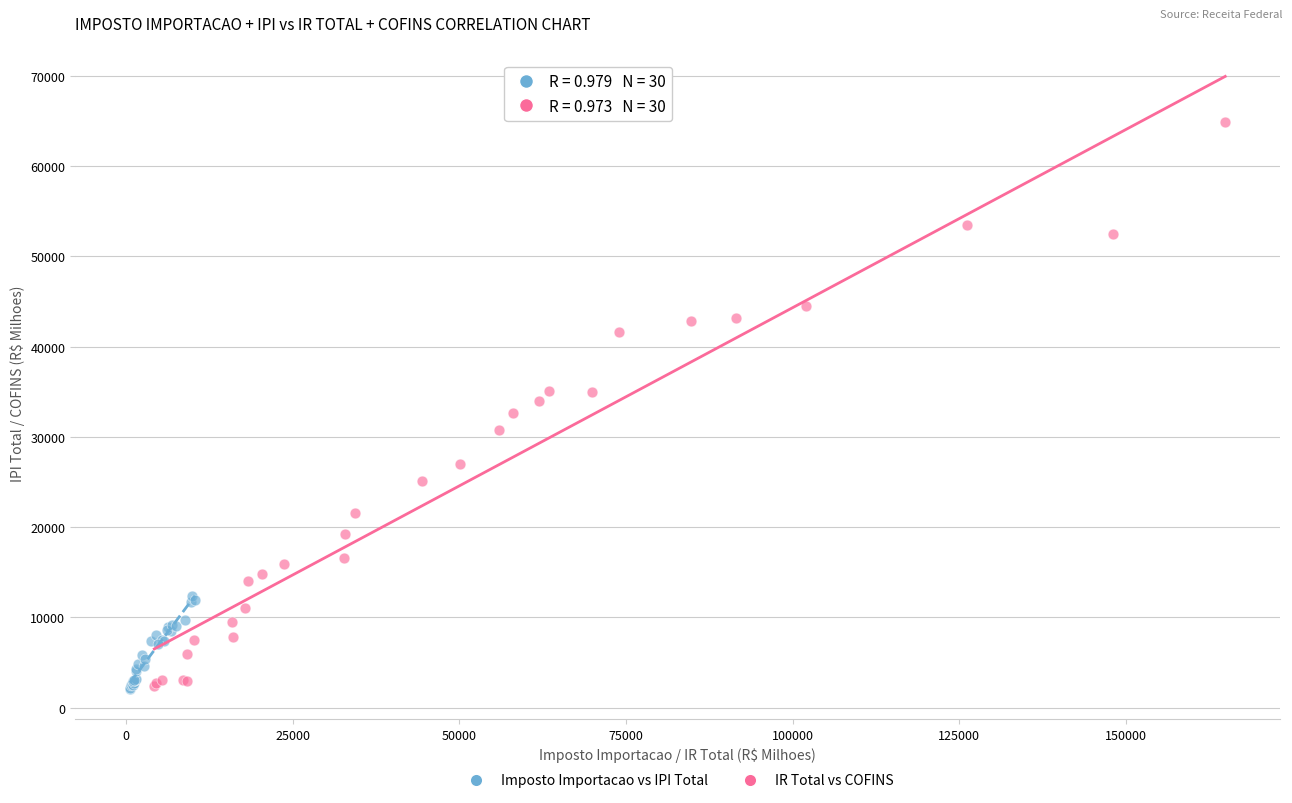

Which series has the largest Y range (max minus min)?

IR Total vs COFINS